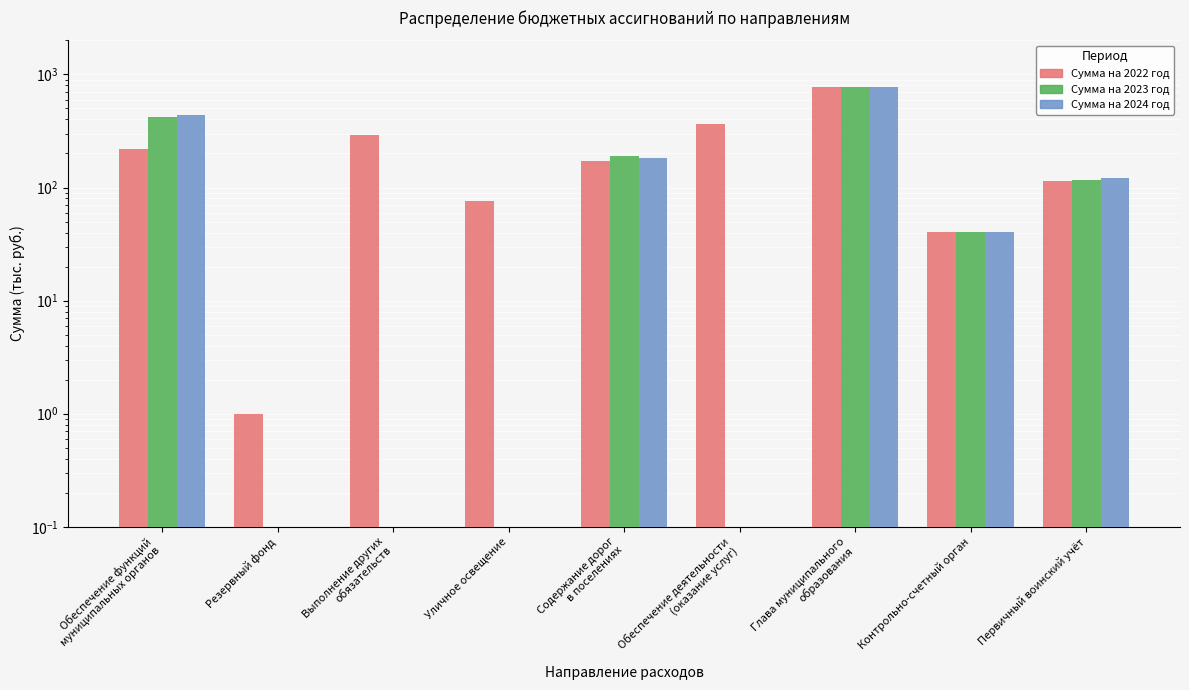

At which label is Сумма на 2024 год closest to 384?

Обеспечение функций
муниципальных органов